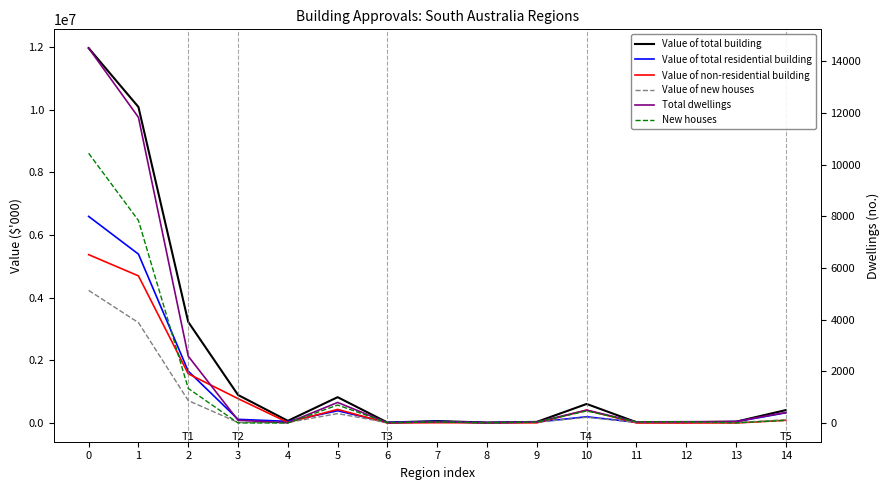

Is it true that Value of total building equals 24053 at 12?

True